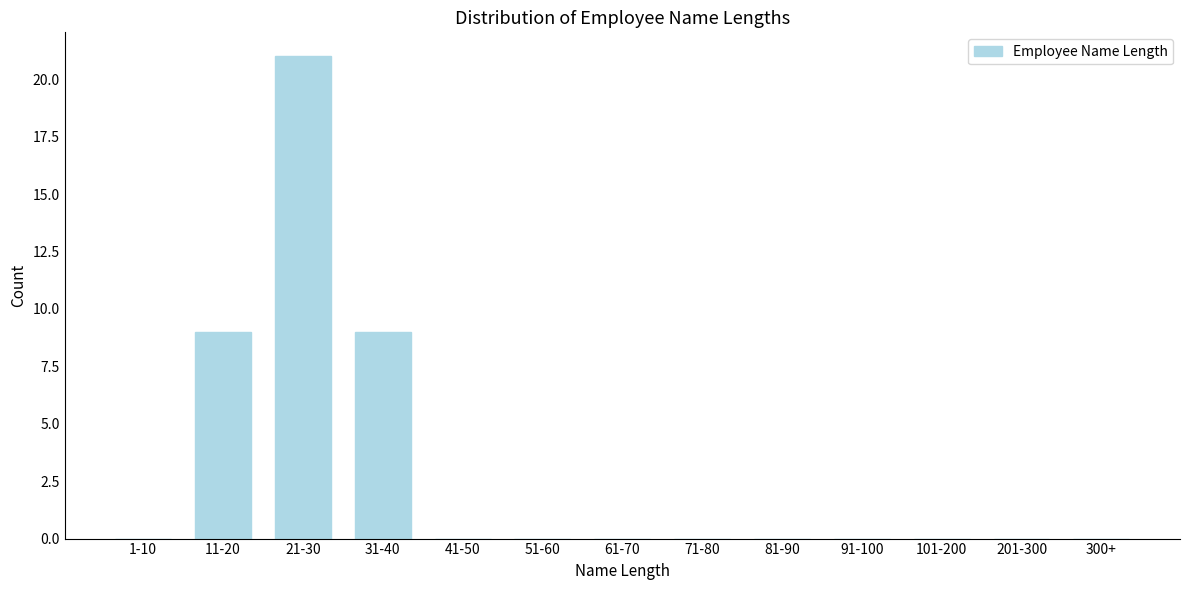

Reading left to right, extract all data points from this chart.

1-10=0	11-20=9	21-30=21	31-40=9	41-50=0	51-60=0	61-70=0	71-80=0	81-90=0	91-100=0	101-200=0	201-300=0	300+=0